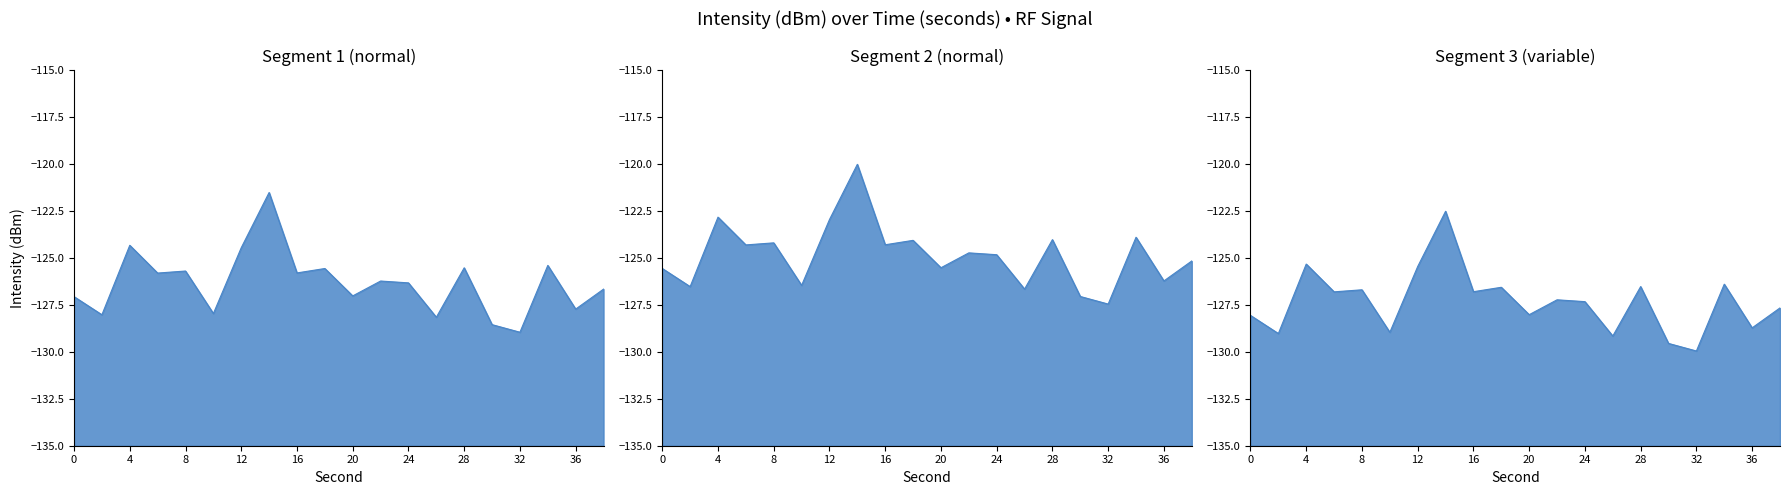

How many lines are shown in the chart?

1